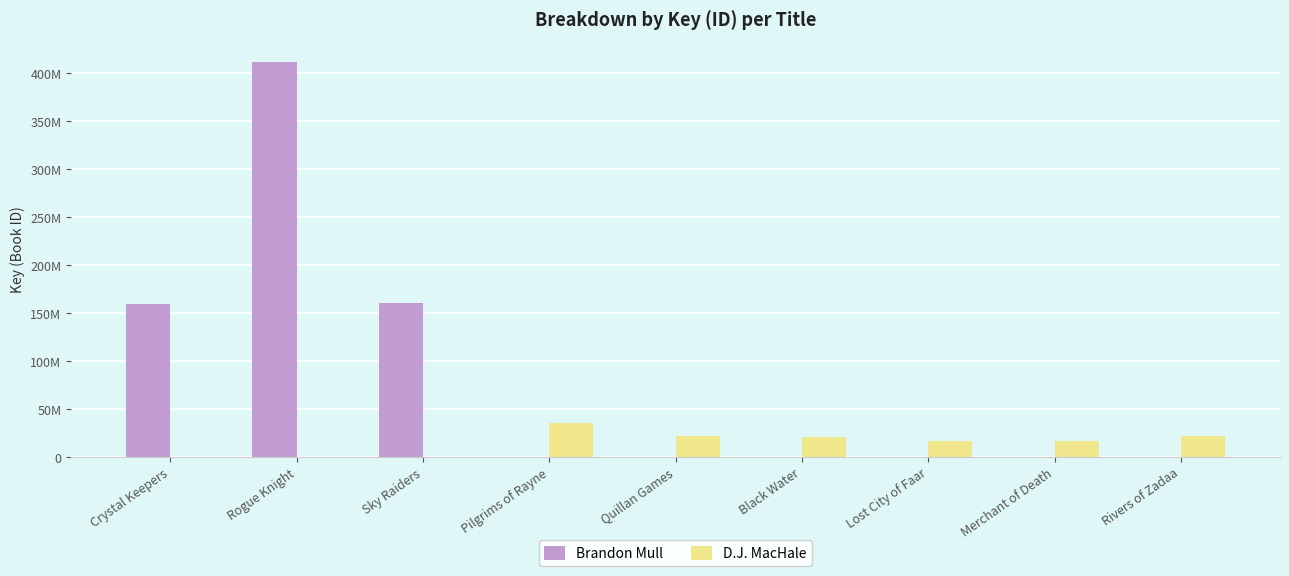

Does the chart contain stacked bars?

No